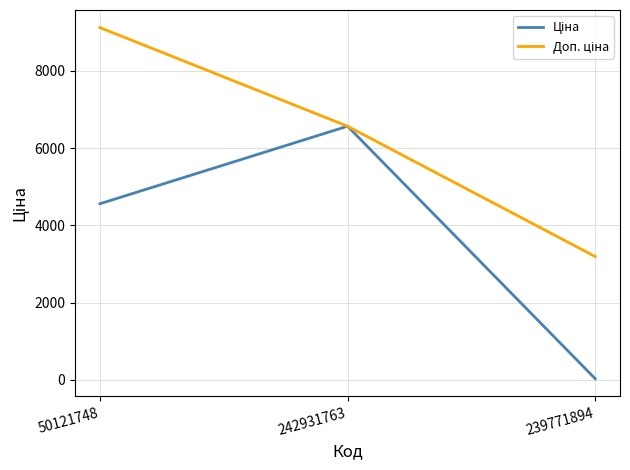

At which category is the sum across all series the highest?

50121748